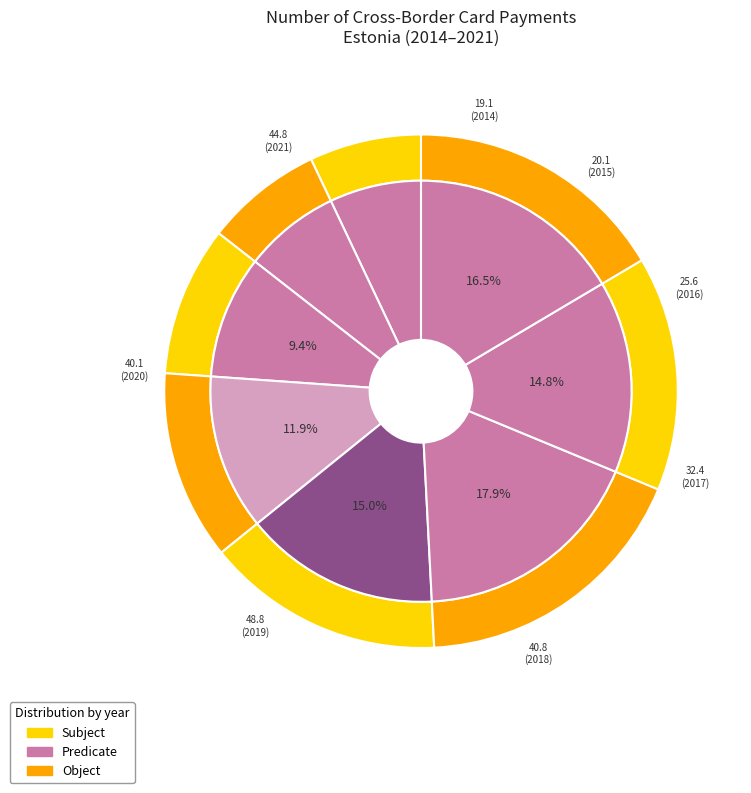

How many slices are in this pie chart?

8